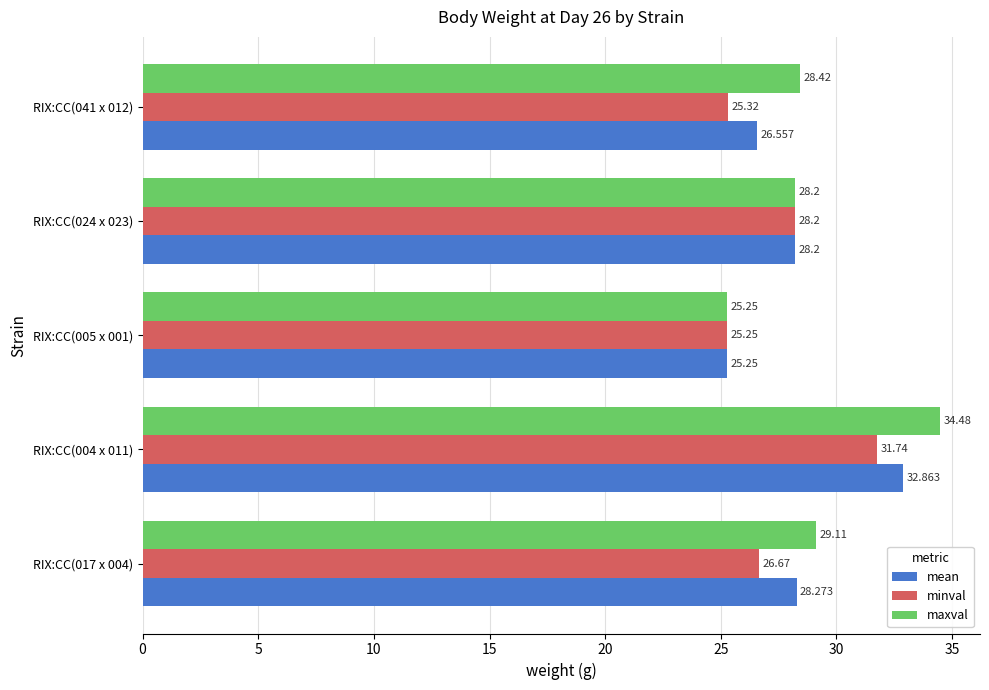

Is the value of minval at RIX:CC(004 x 011) greater than the value of maxval at RIX:CC(017 x 004)?

Yes